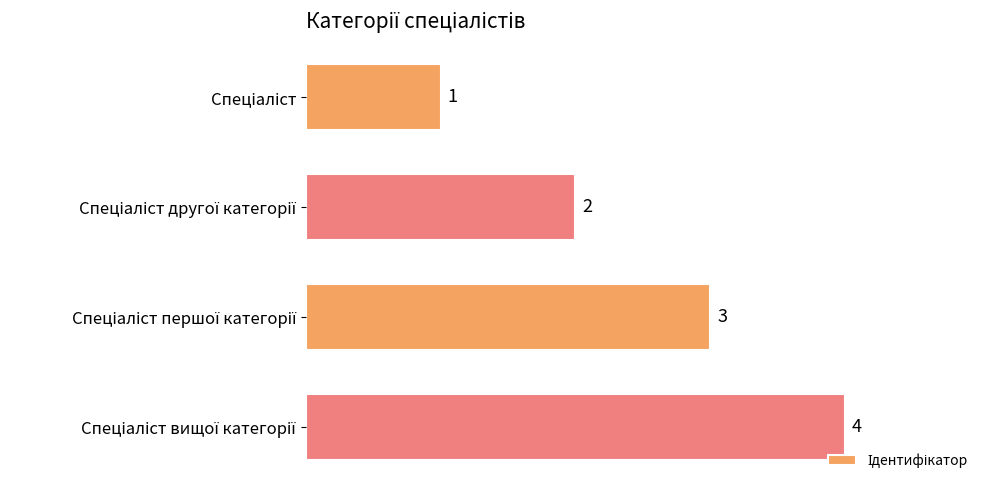

What is the sum of all values?

10